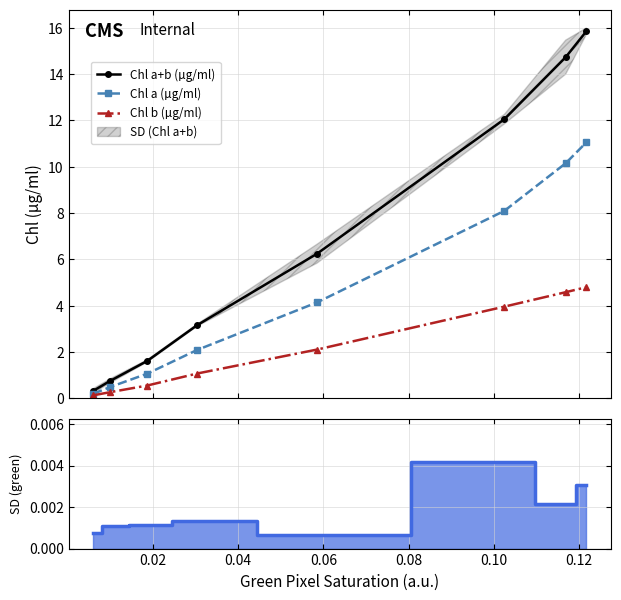

Which series has the widest spread of values?

Chl a+b (µg/ml)